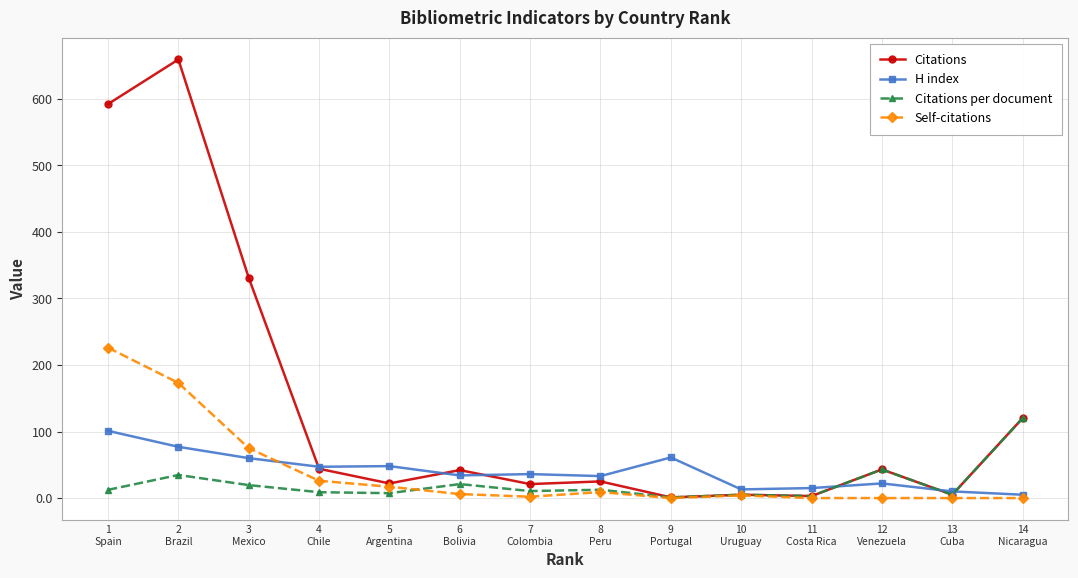

Which series has the largest total across all categories?

Citations